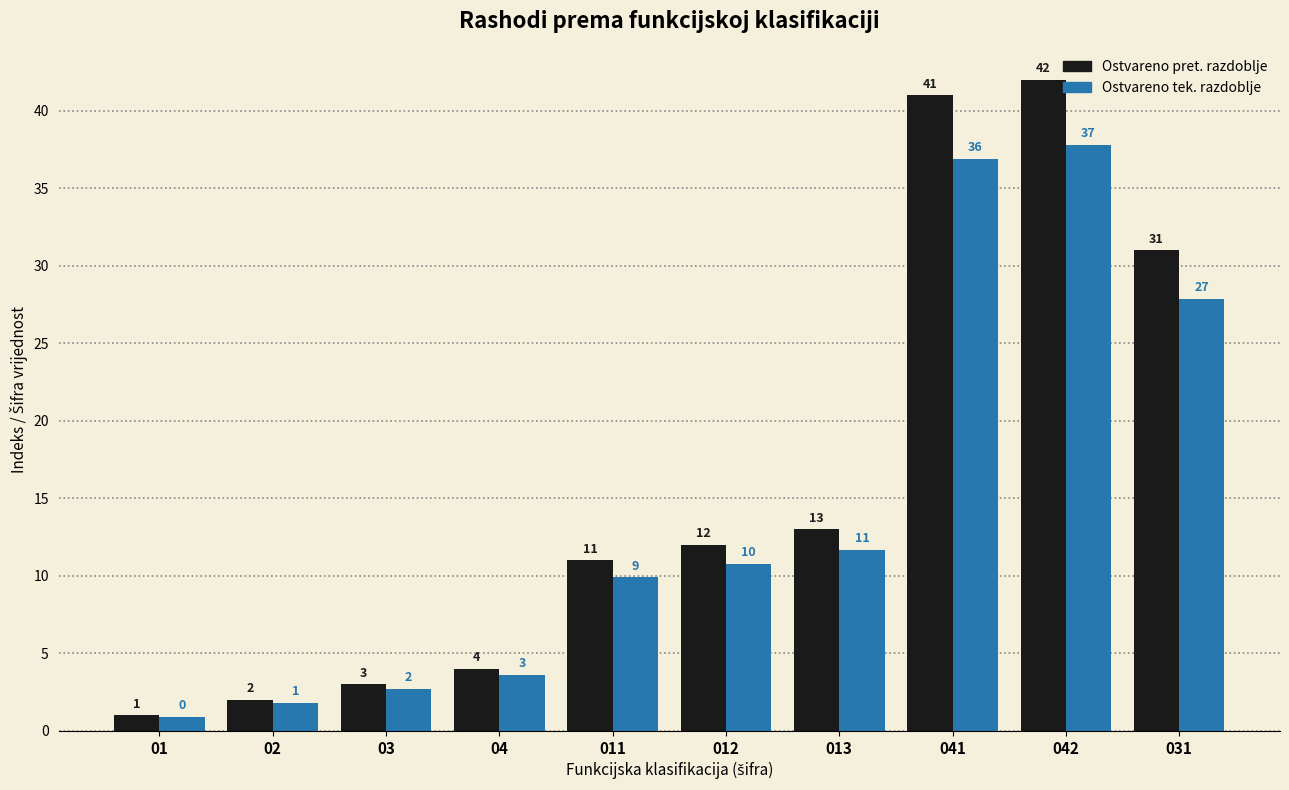

Where is Ostvareno pret. razdoblje nearest to the value 21?

013